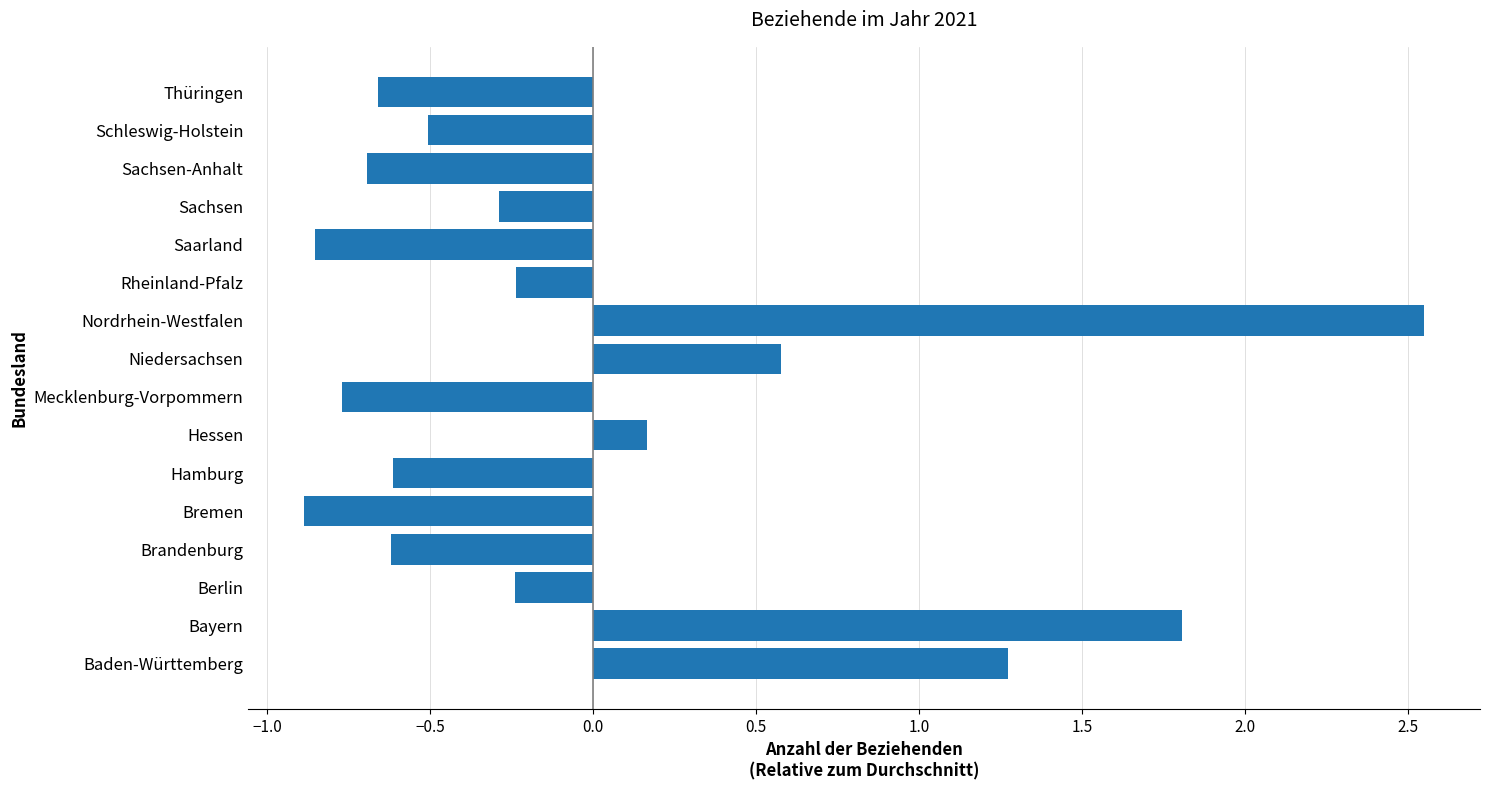

At which label is the value closest to 0?

Hessen